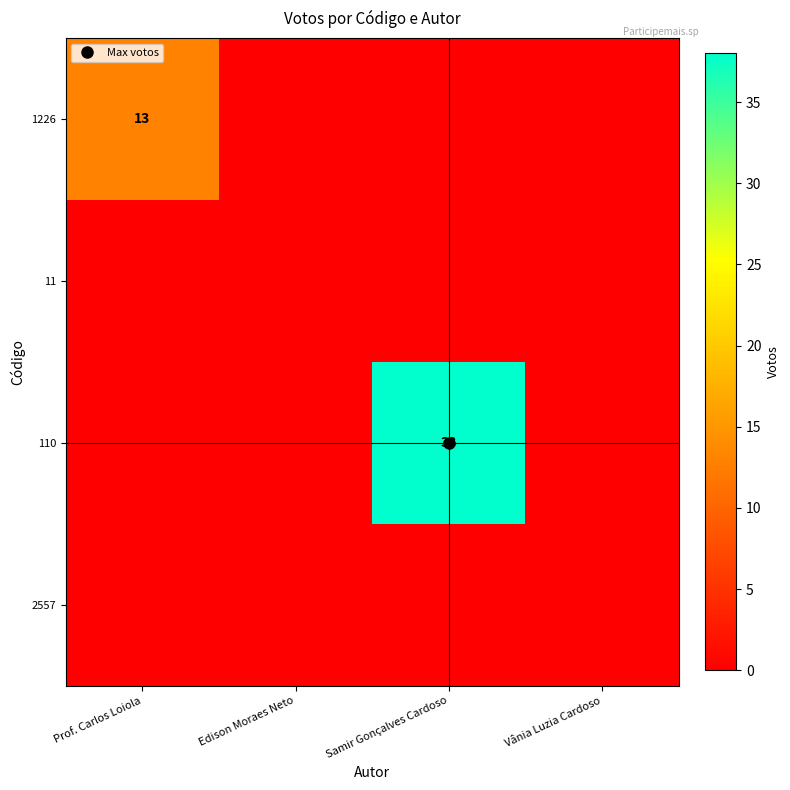

Which series changed the most between Prof. Carlos Loiola and Edison Moraes Neto?

1226